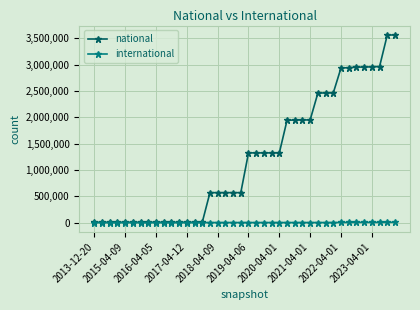

Which series has the largest total across all categories?

national